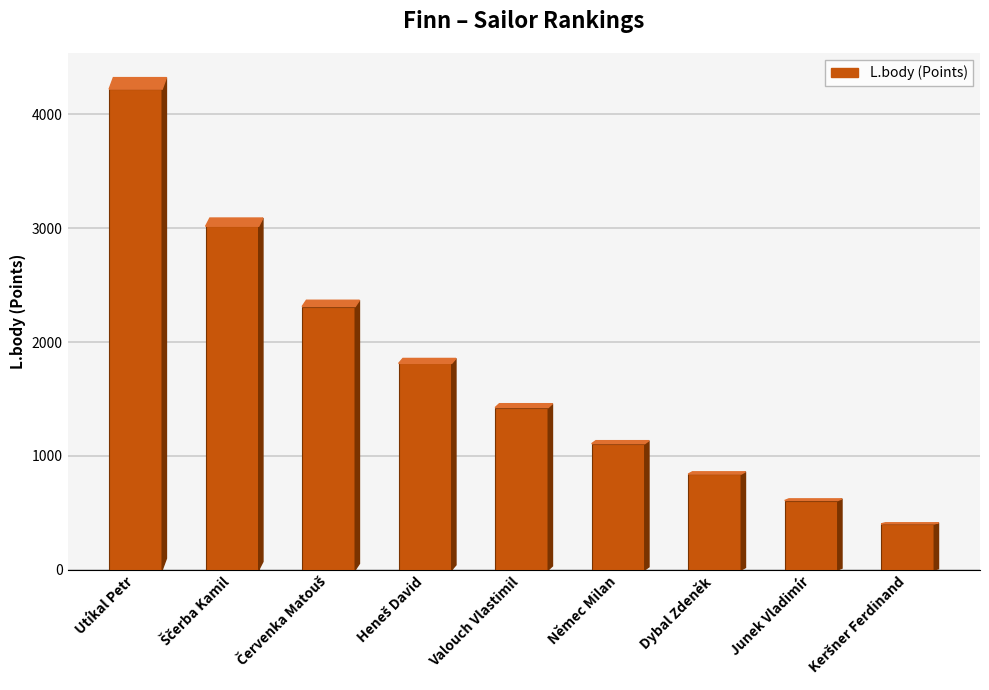

What is the value of the 2nd bar from the left?

3017